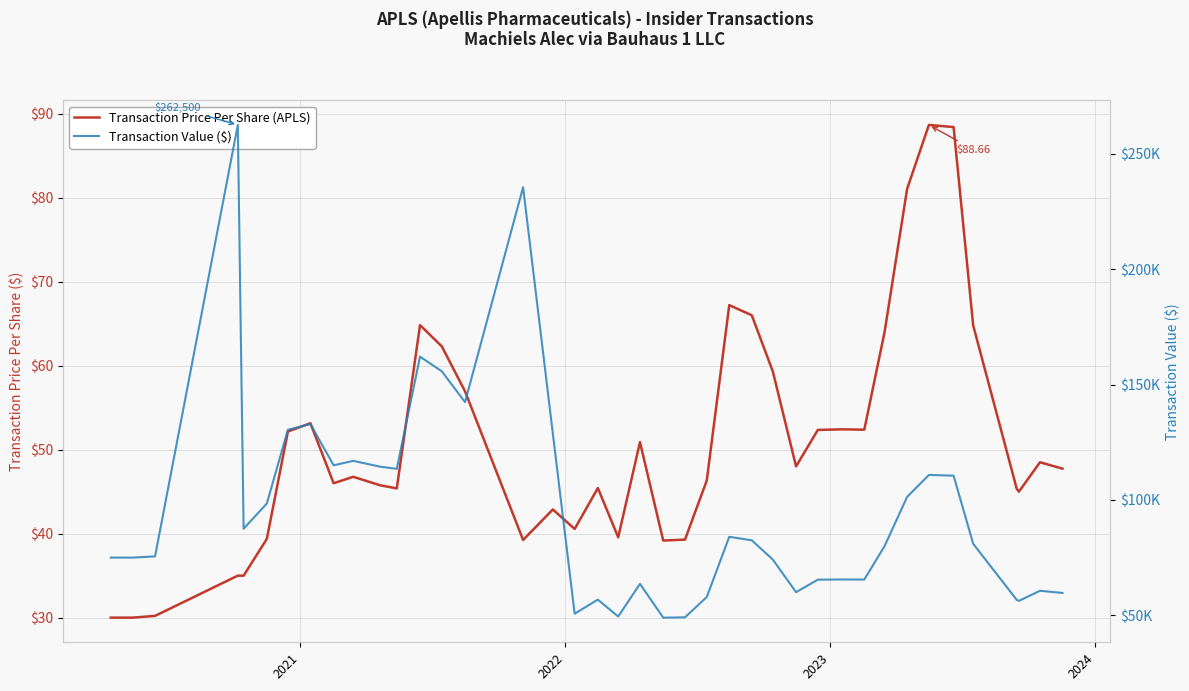

What is the average value of the Transaction Price Per Share (APLS) series?

50.7